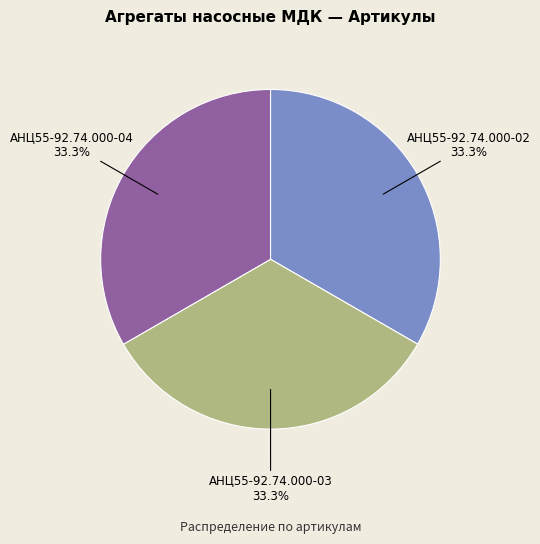

Is there a majority slice in this chart?

No